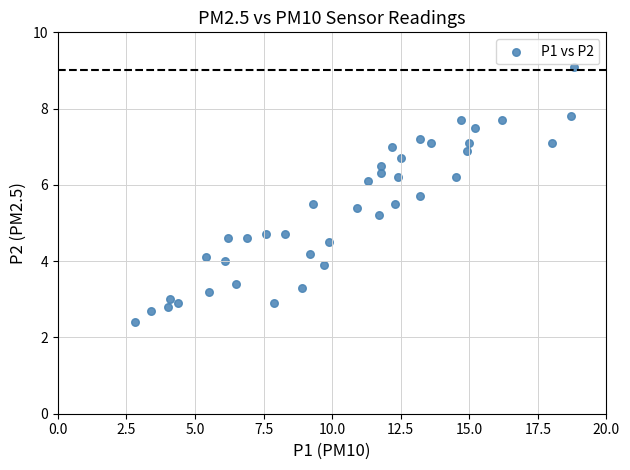

What is the range of Y values (max minus min)?

6.7